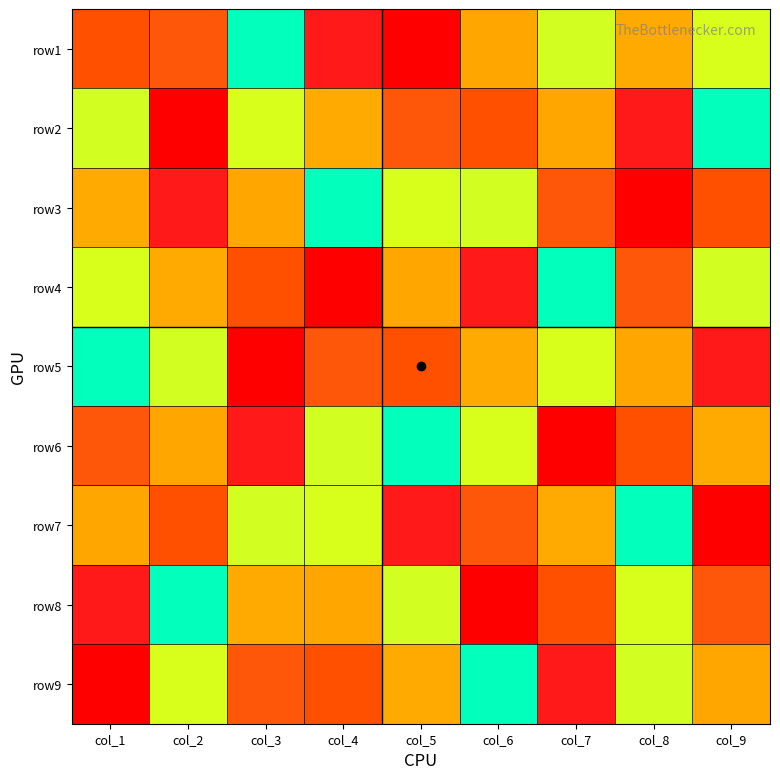

What is the spread (max minus min) of values at col_7?

8